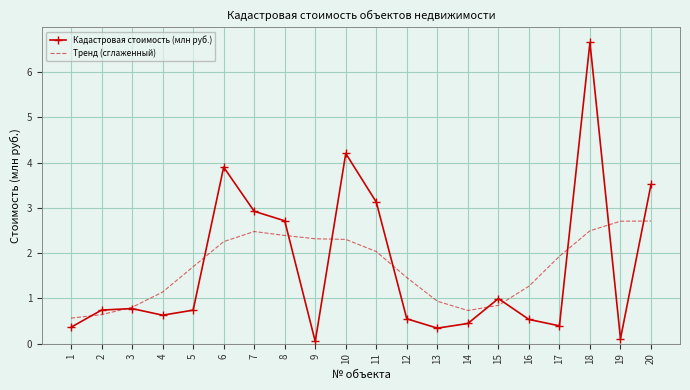

Rank the series at 10 from highest to lowest value.

Кадастровая стоимость (млн руб.), Тренд (сглаженный)